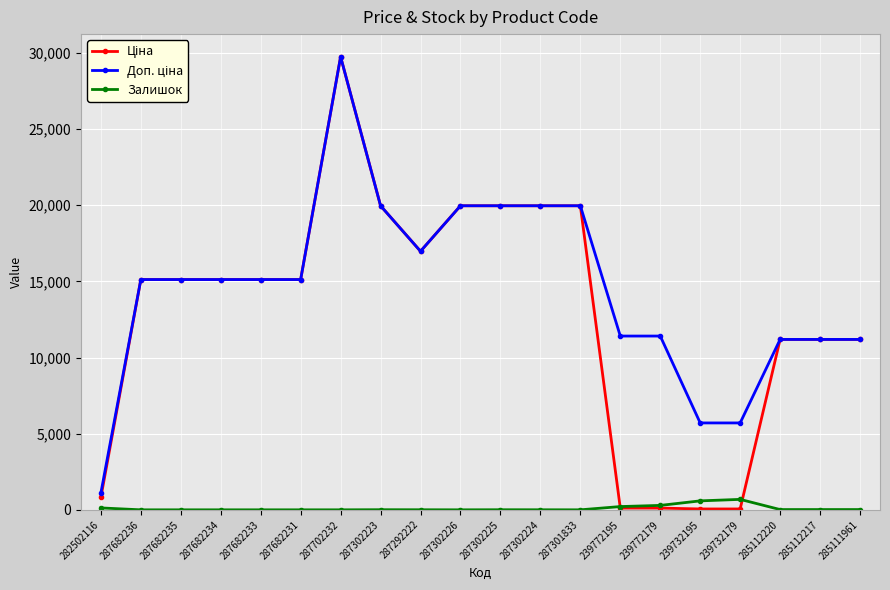

Which category has the highest value across all series?

287702232